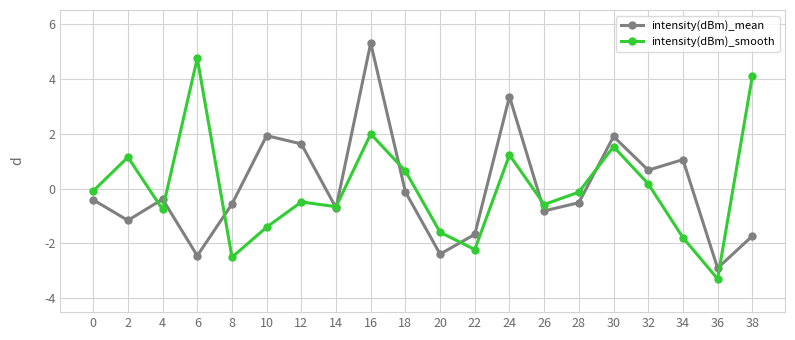

Reading right to left, extract all data points from this chart.

intensity(dBm)_mean: 38=-1.7	36=-2.9	34=1.1	32=0.7	30=1.9	28=-0.5	26=-0.8	24=3.3	22=-1.7	20=-2.4	18=-0.1	16=5.3	14=-0.7	12=1.6	10=1.9	8=-0.6	6=-2.4	4=-0.4	2=-1.2	0=-0.4
intensity(dBm)_smooth: 38=4.1	36=-3.3	34=-1.8	32=0.2	30=1.5	28=-0.1	26=-0.6	24=1.2	22=-2.2	20=-1.6	18=0.6	16=2.0	14=-0.7	12=-0.5	10=-1.4	8=-2.5	6=4.7	4=-0.8	2=1.1	0=-0.1